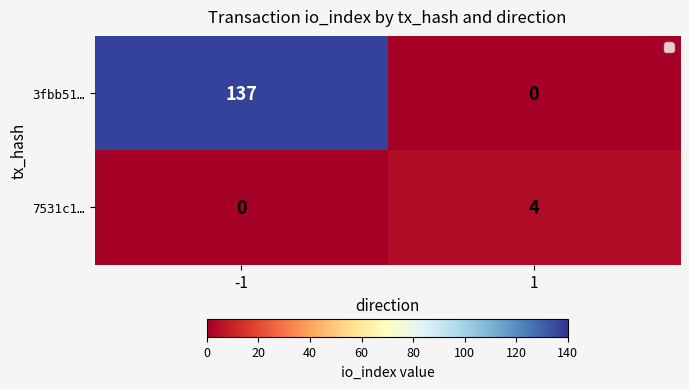

At which category is the sum across all series the highest?

-1